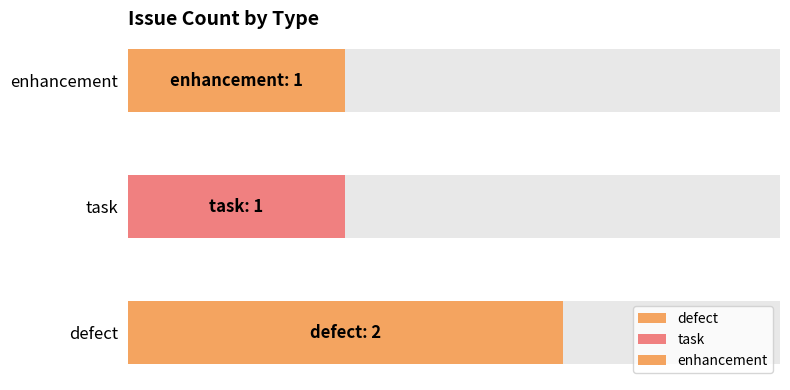

Approximately how many times larger is the value at defect compared to enhancement?

2.0